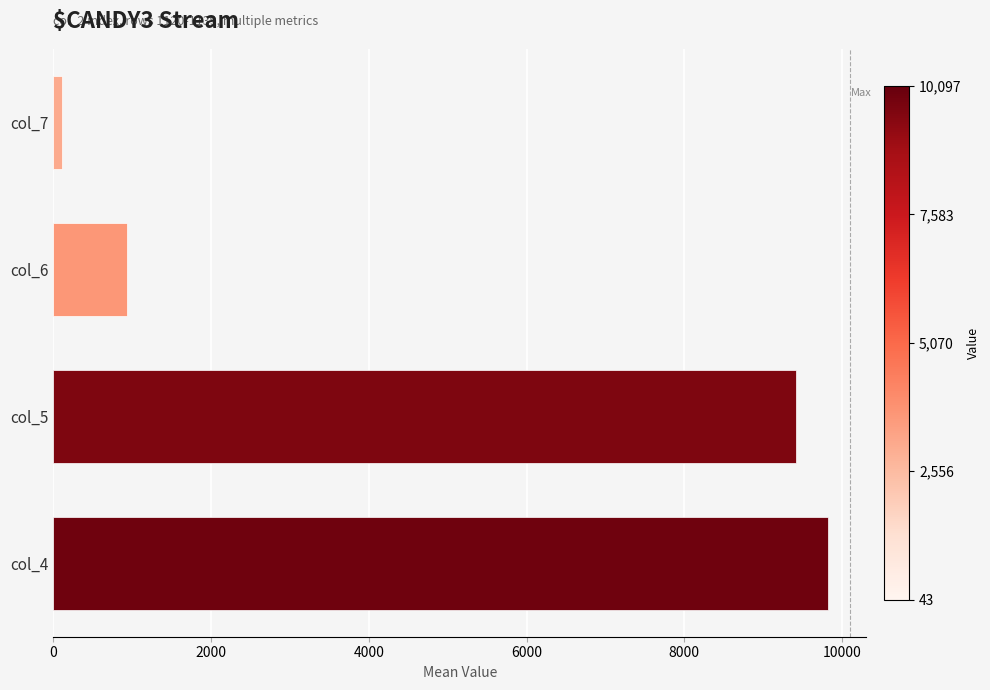

What is the difference between the values at 0 and 2000?

1